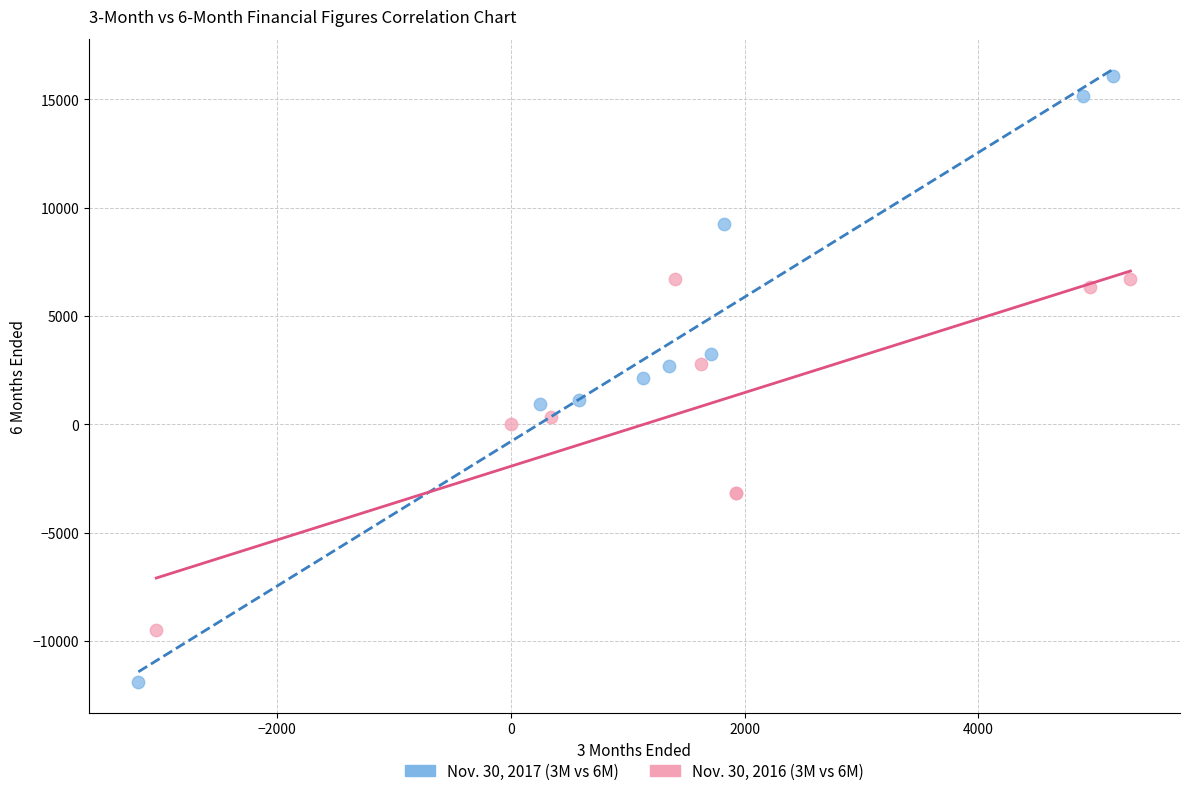

Which series has the largest Y range (max minus min)?

Nov. 30, 2017 (3M vs 6M)